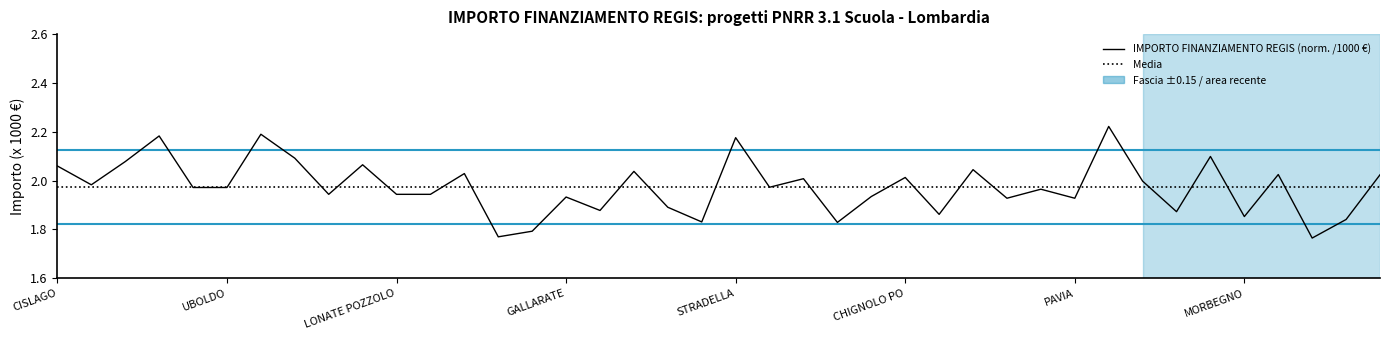

How many lines are shown in the chart?

3